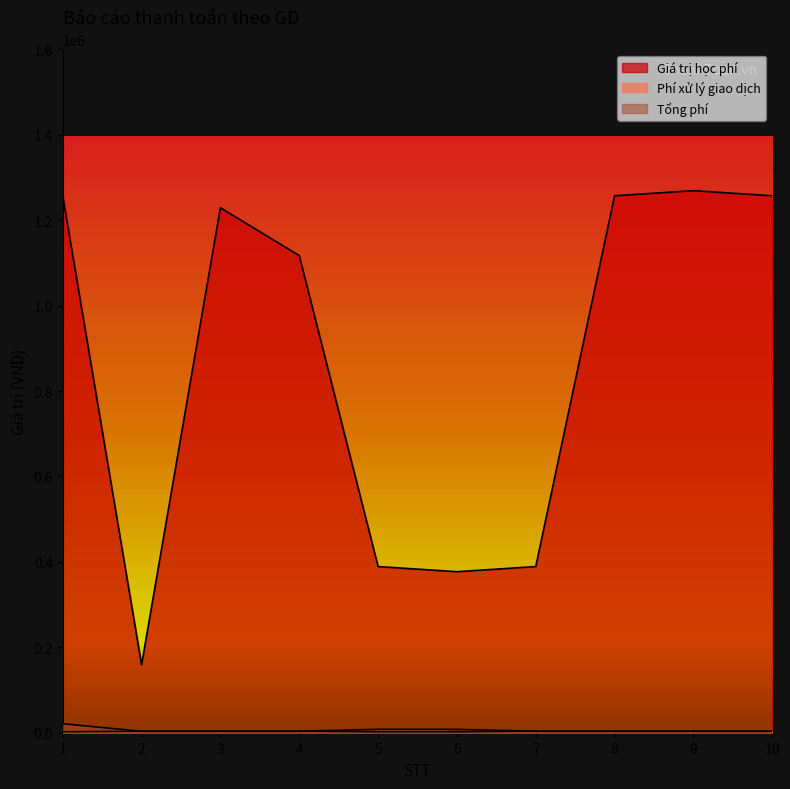

What is the smallest value displayed?

2200